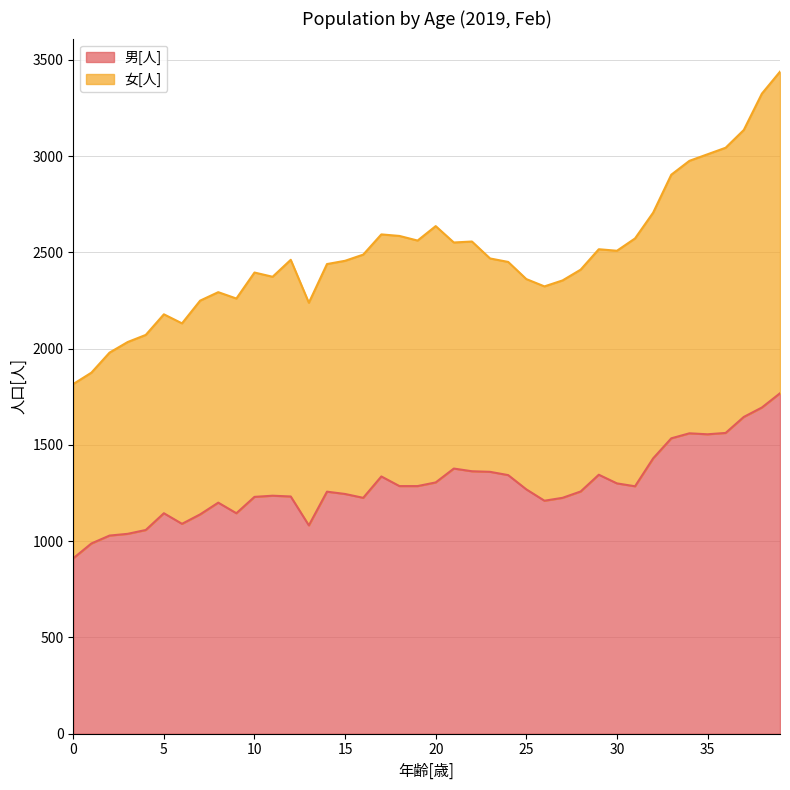

Which category has the highest value across all series?

39